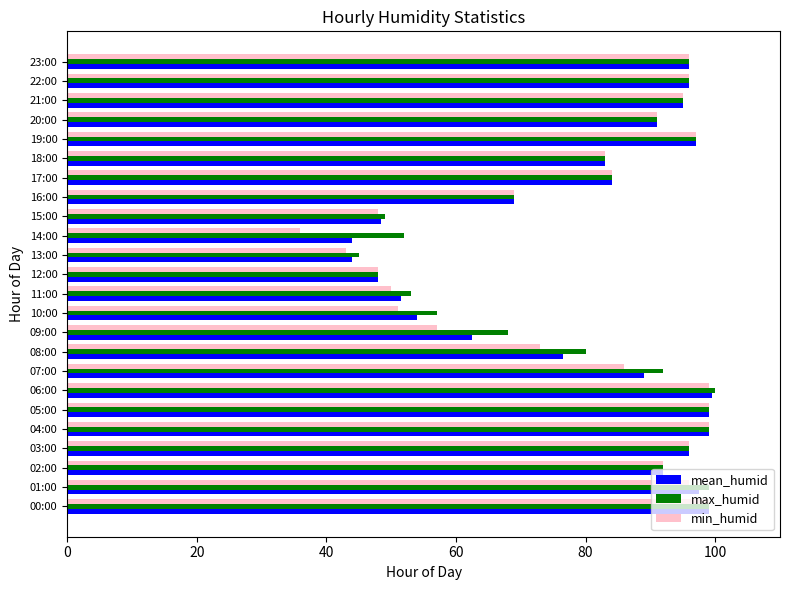

Is the value of max_humid at 23:00 greater than the value of mean_humid at 11:00?

Yes